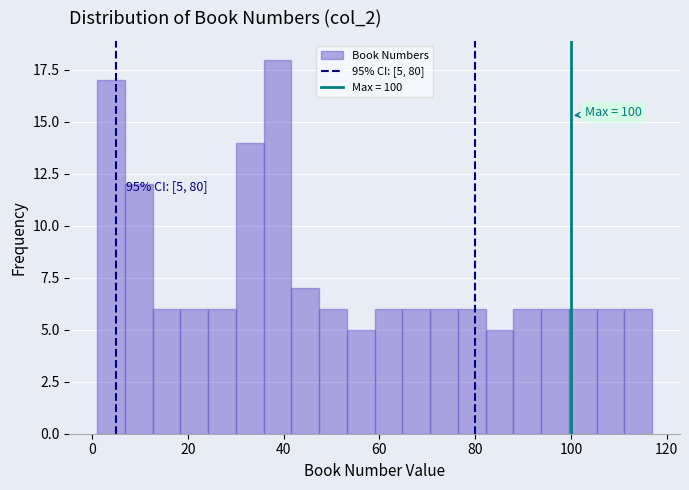

Around what value on the x-axis is the tallest bar? Give the approximate position of its centre, as read against the axis.

38